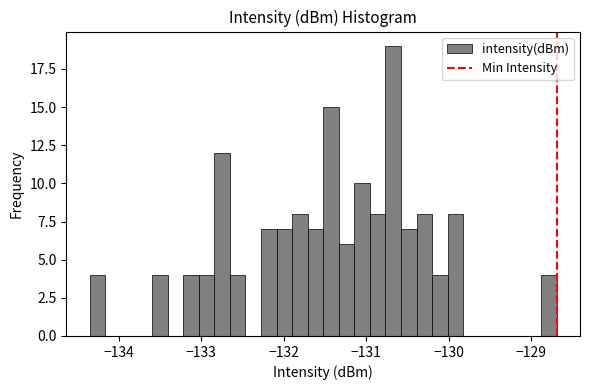

Read against the x-axis, roughly where is the centre of the tallest bar?

-130.7